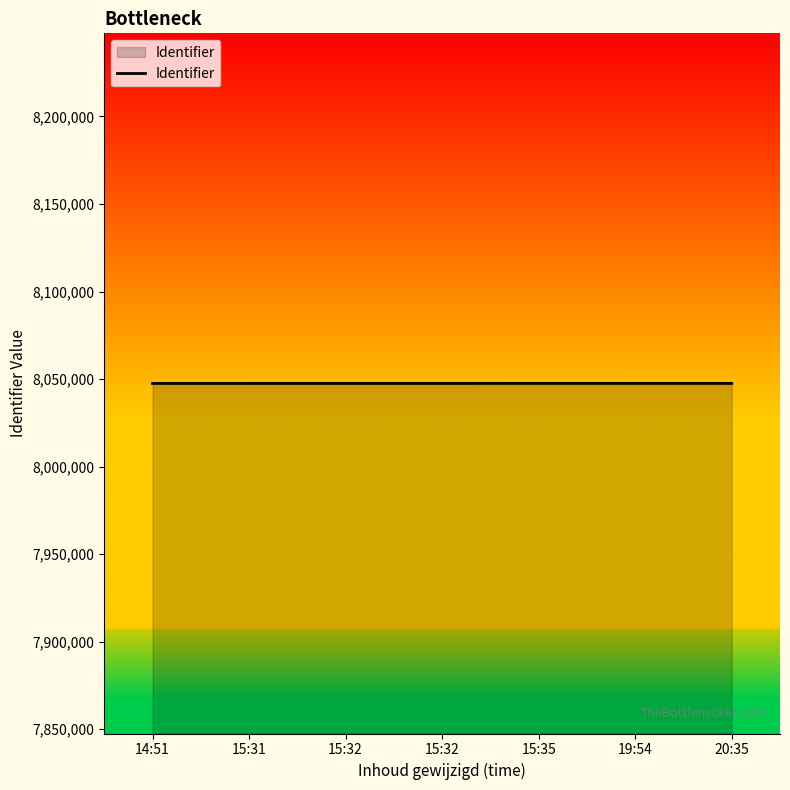

Which label corresponds to the largest value in the chart?

20:35